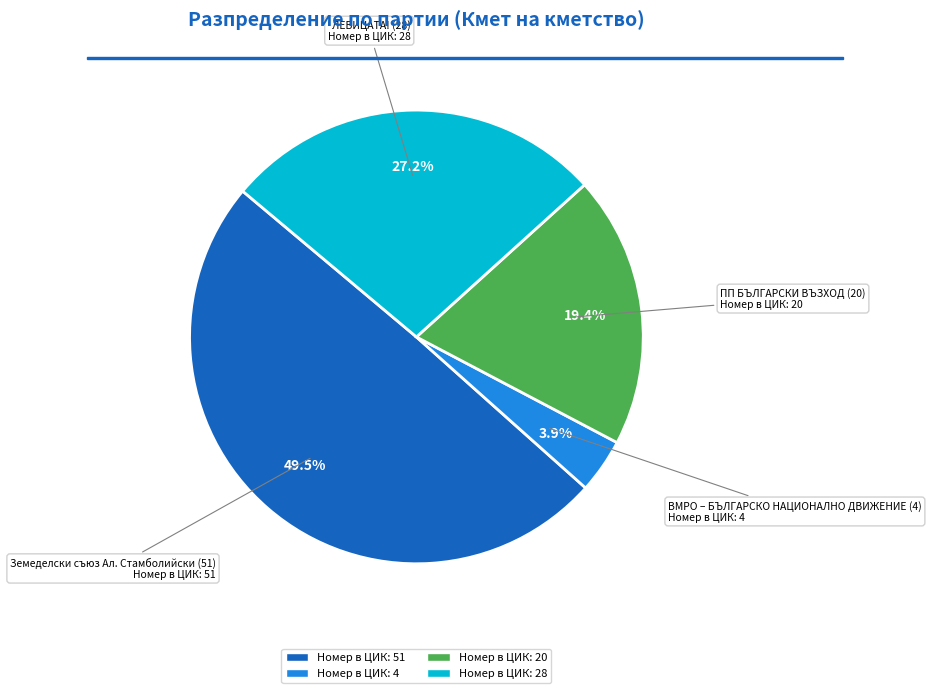

Is there a majority slice in this chart?

No